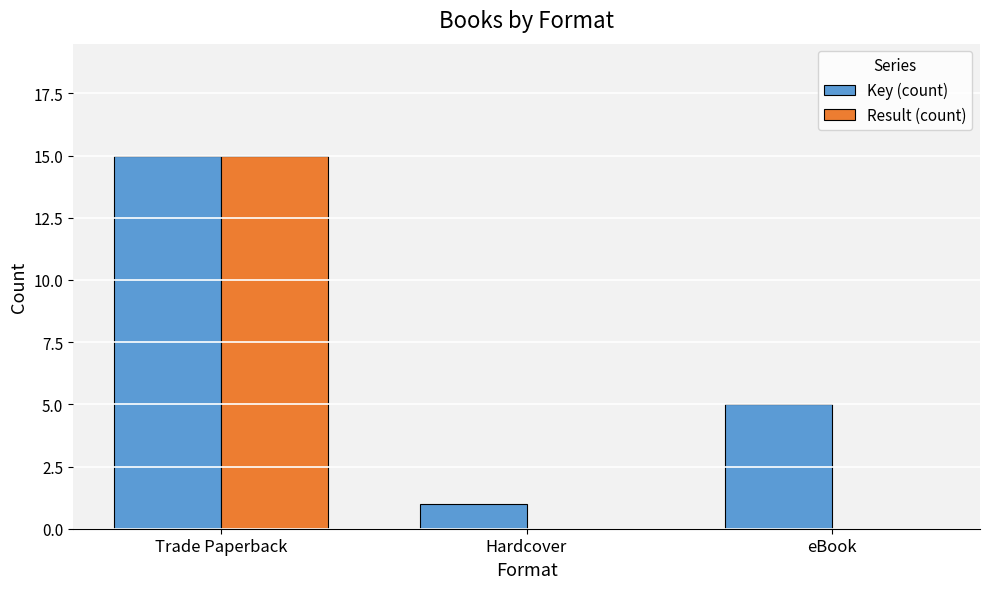

Are the bars grouped side by side (vs. stacked)?

Yes